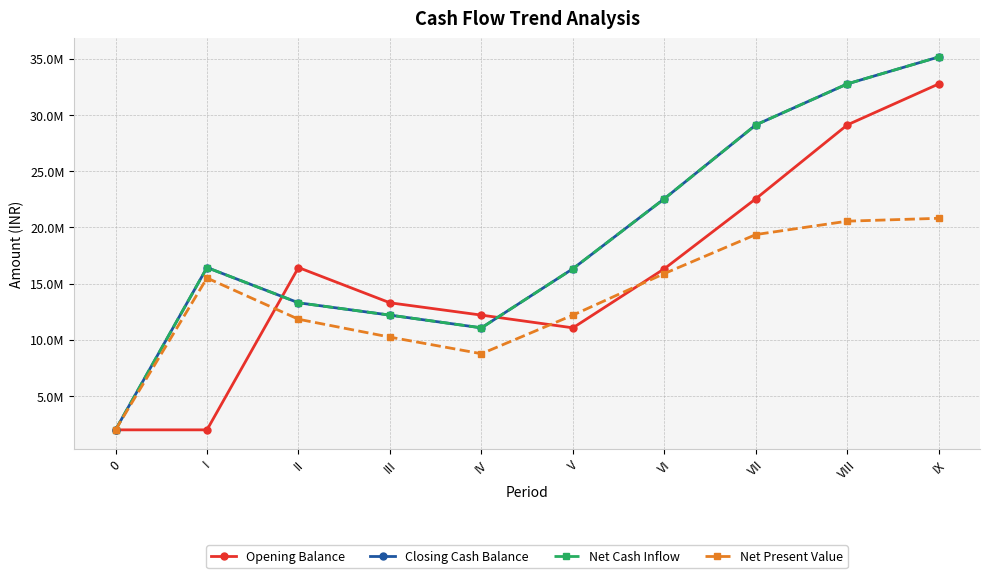

True or false: Net Cash Inflow and Net Present Value cross at least once.

False